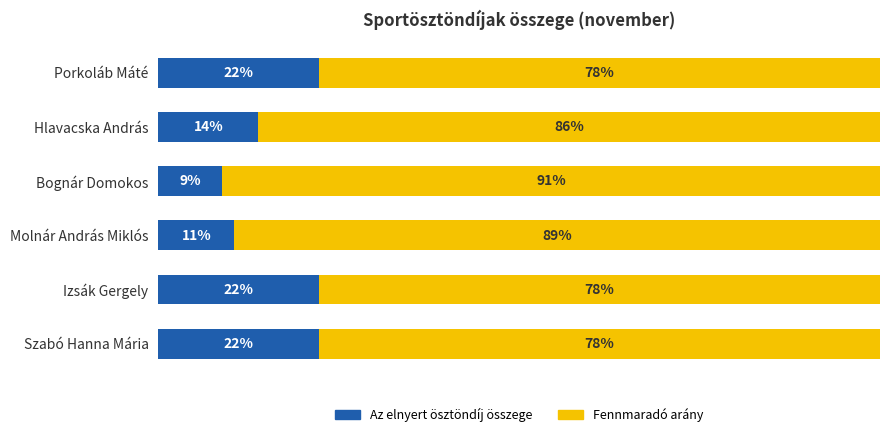

Where is Az elnyert ösztöndíj összege nearest to the value 15?

Hlavacska András